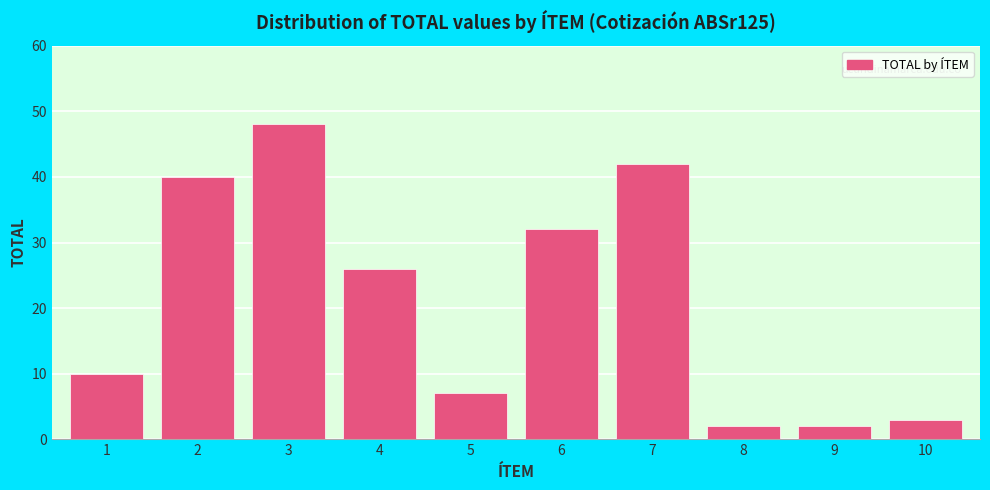

Reading left to right, extract all data points from this chart.

1=10	2=40	3=48	4=26	5=7	6=32	7=42	8=2	9=2	10=3